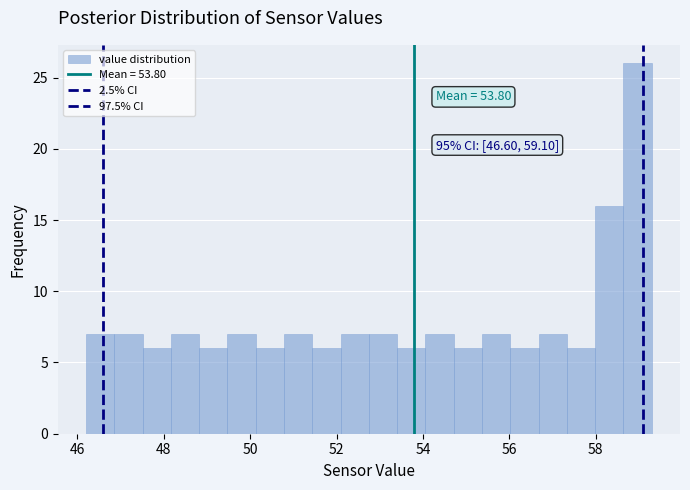

Around what value on the x-axis is the tallest bar? Give the approximate position of its centre, as read against the axis.

59.0